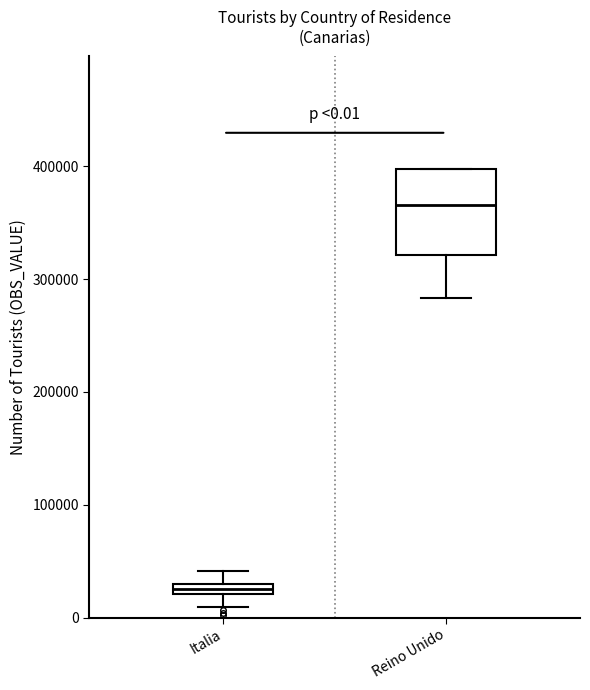

Which box is the tallest, from its lower edge to its upper edge?

Reino Unido